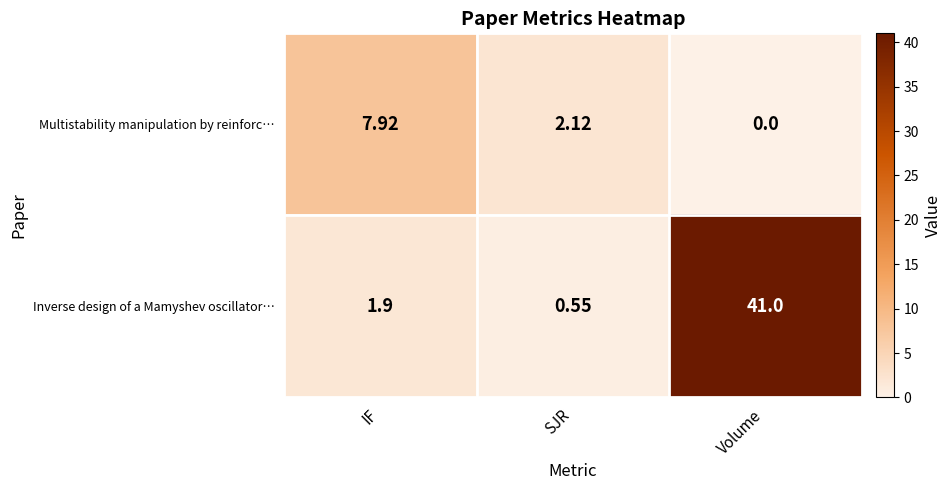

Rank the series at IF from highest to lowest value.

Multistability manipulation by reinforc…, Inverse design of a Mamyshev oscillator…